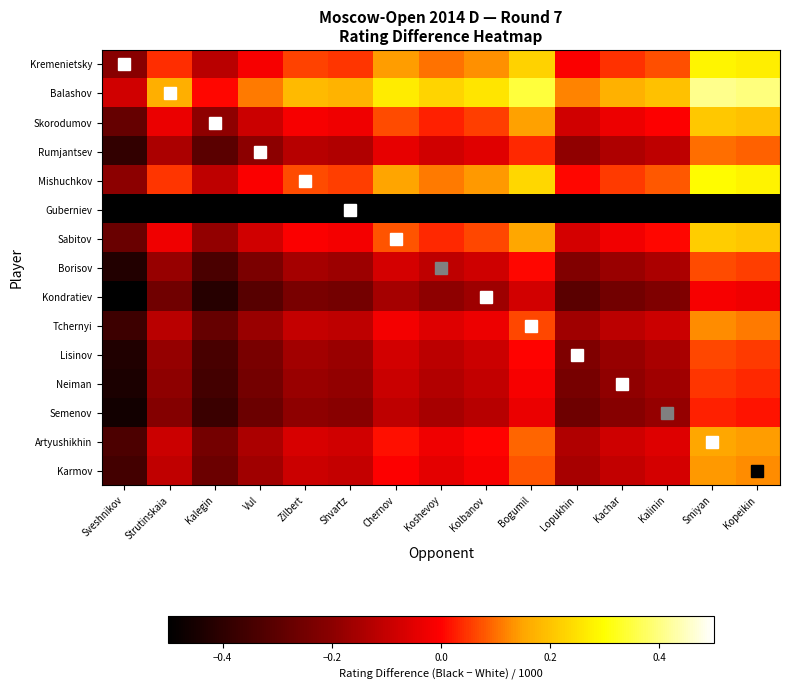

Which series has the largest total across all categories?

Balashov